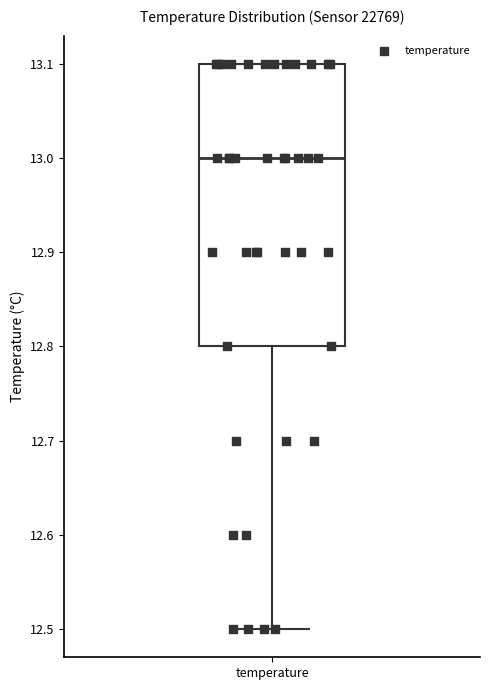

Where is the upper edge of the box for temperature on the y-axis? The values are not printed on the chart, so give them approximately, as read against the axis.

13.1